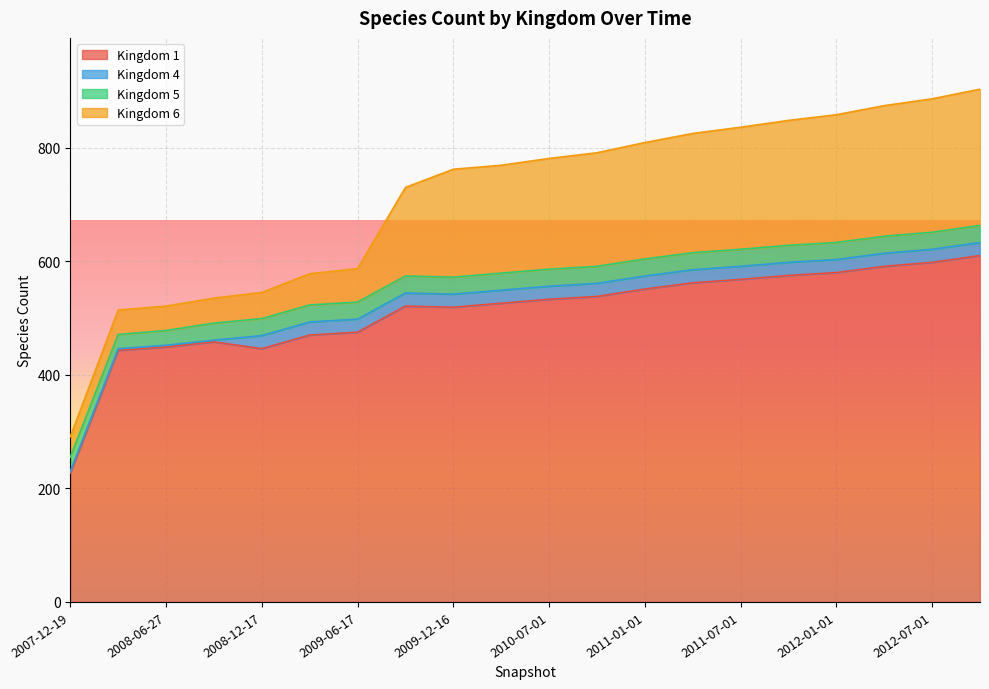

What is the label of the 18th point from the right?

2008-06-27